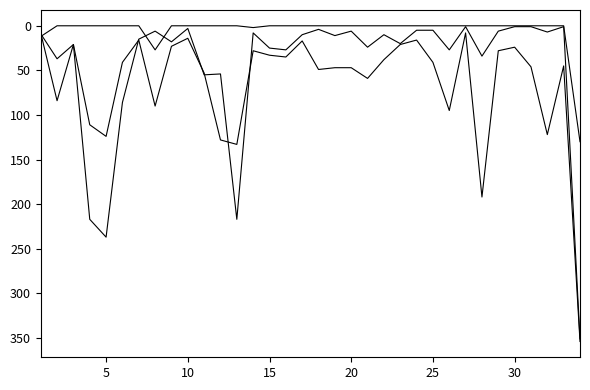

Is this an area chart (filled region under the line)?

No